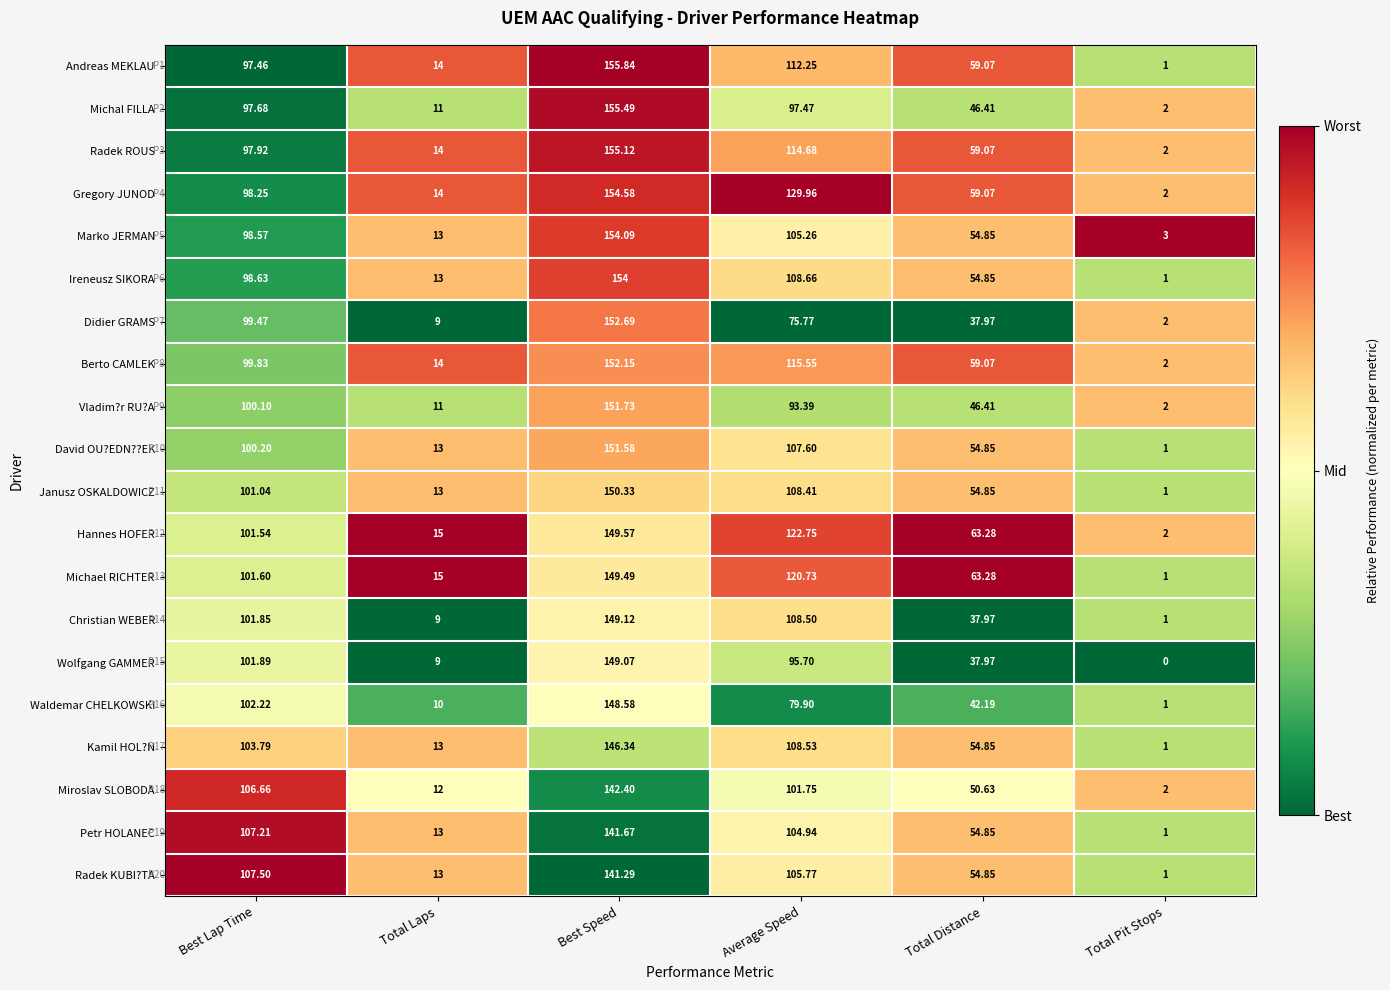

Which category has the lowest value in the Wolfgang GAMMER series?

Total Pit Stops